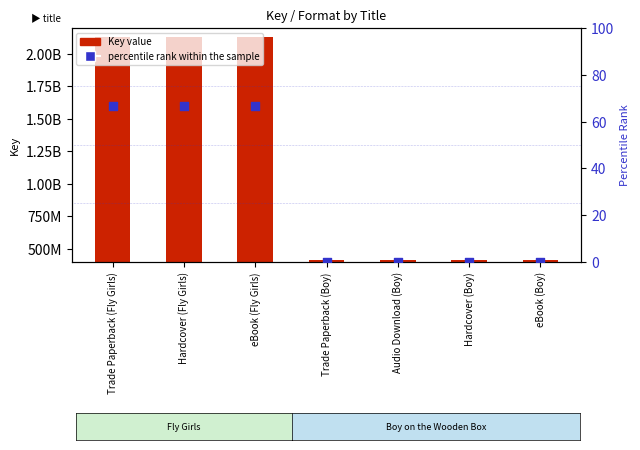

Which series contains the lowest Y value?

percentile rank within the sample